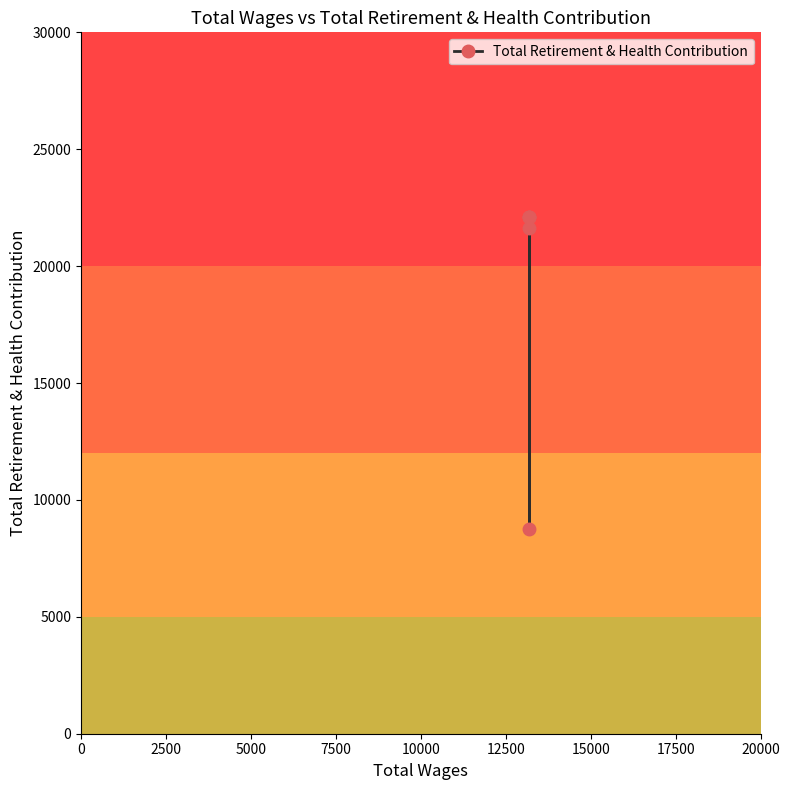

What is the average value?

19336